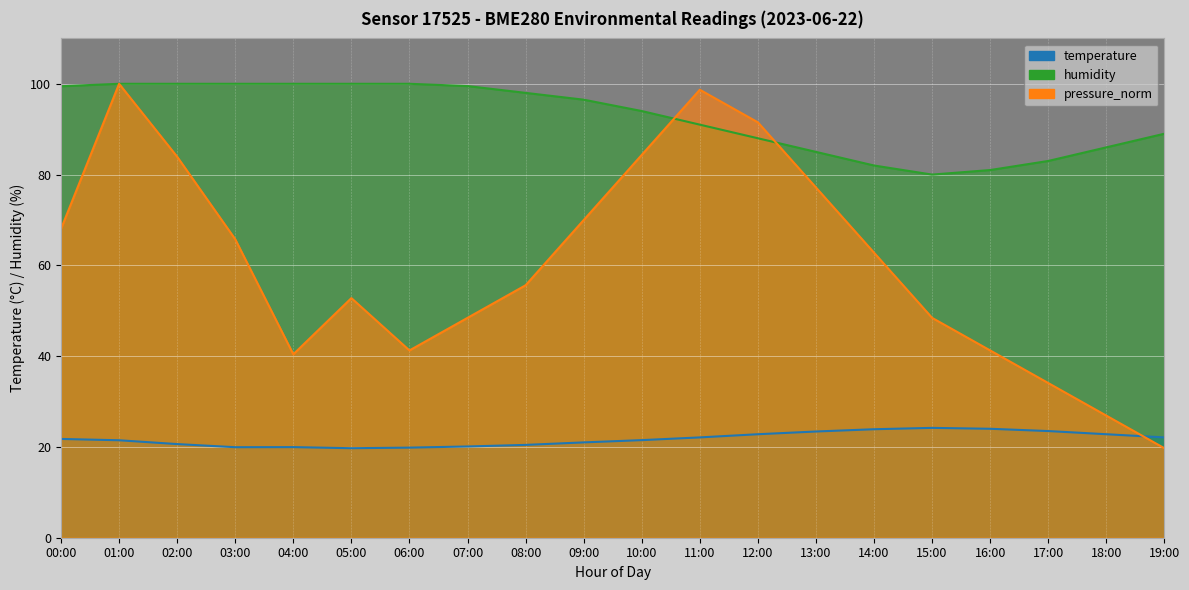

Between 16:00 and 12:00, which is larger?

16:00